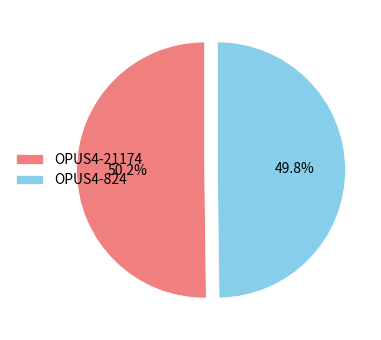

Count the number of slices in the pie.

2